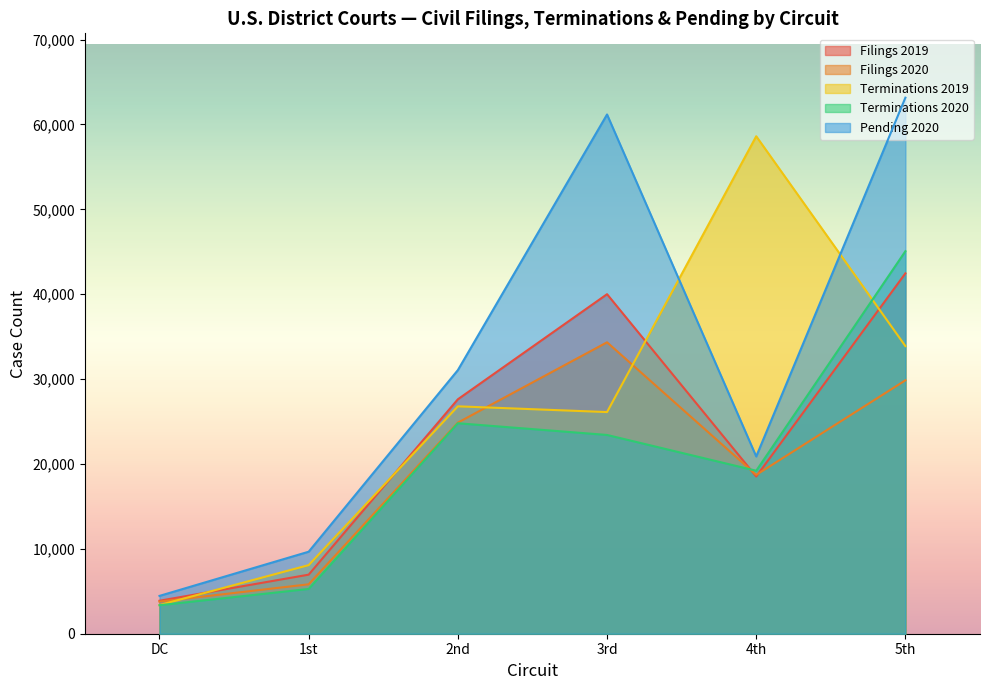

Does the chart display data point markers on the line(s)?

No